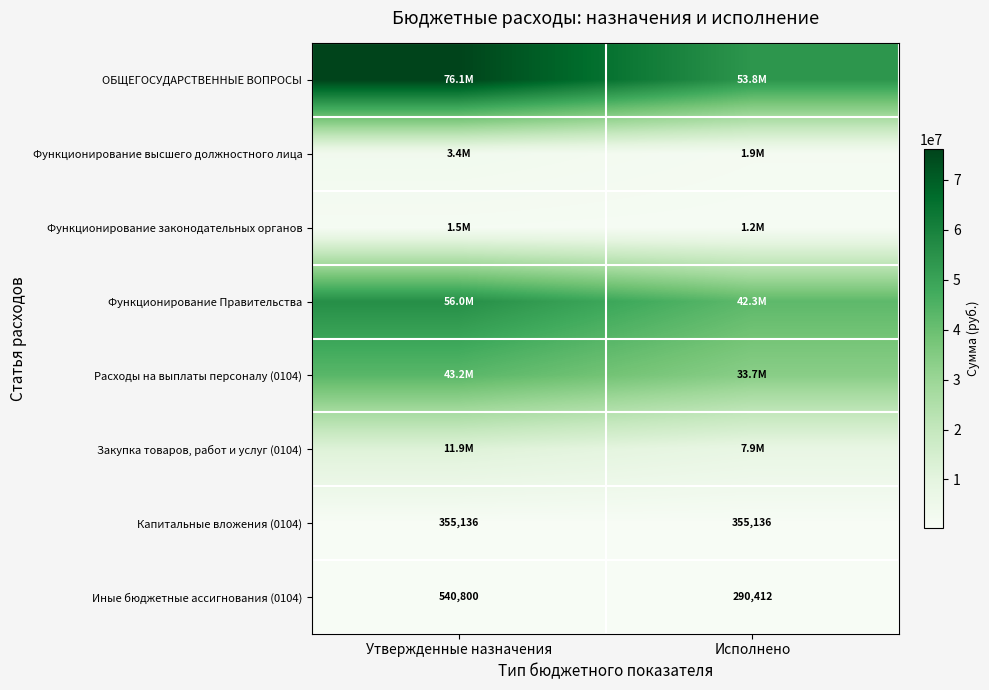

Which category has the lowest value in the Иные бюджетные ассигнования (0104) series?

Исполнено